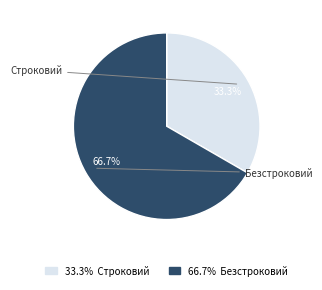

Is it true that Безстроковий is 67% of the pie?

True